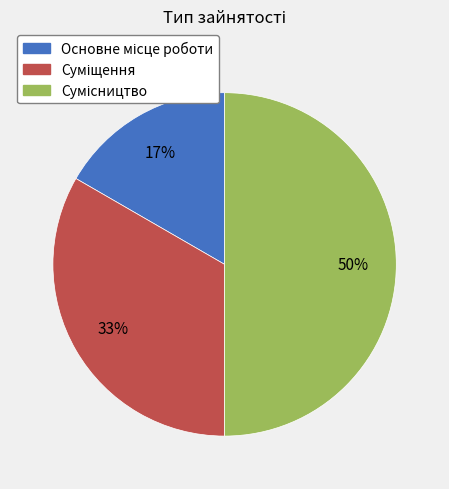

To the nearest percent, what is the difference between the largest and smallest slice percentages?

33%